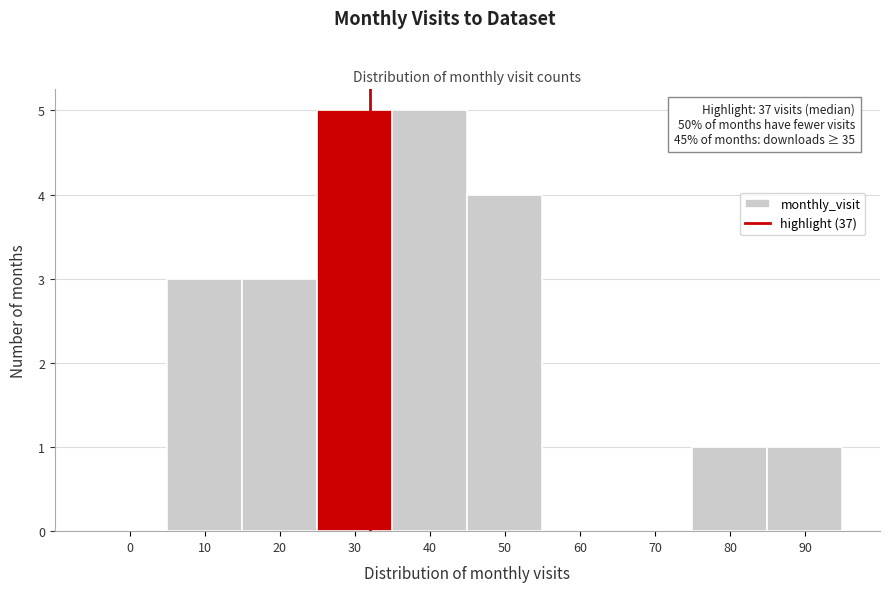

Reading left to right, what are all the values shown in this chart?

0=0	10=3	20=3	30=5	40=5	50=4	60=0	70=0	80=1	90=1